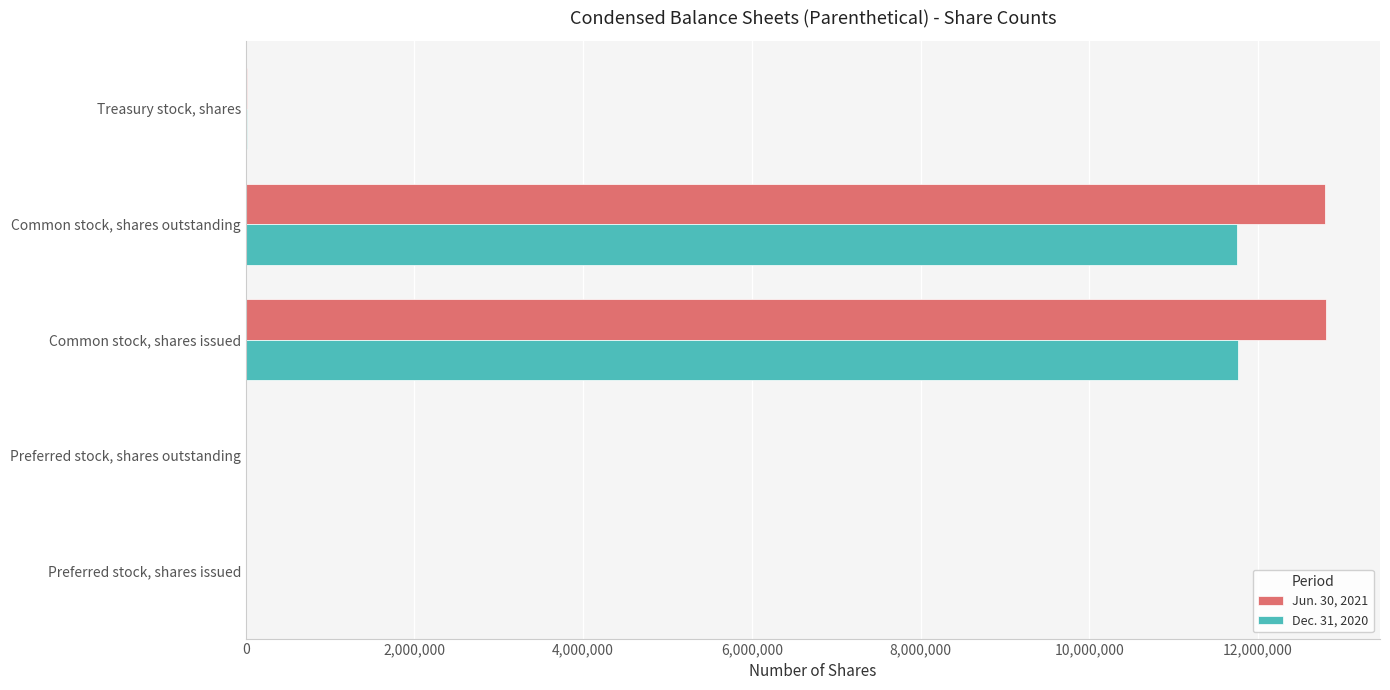

What is the total value across all series at Common stock, shares issued?

24573838